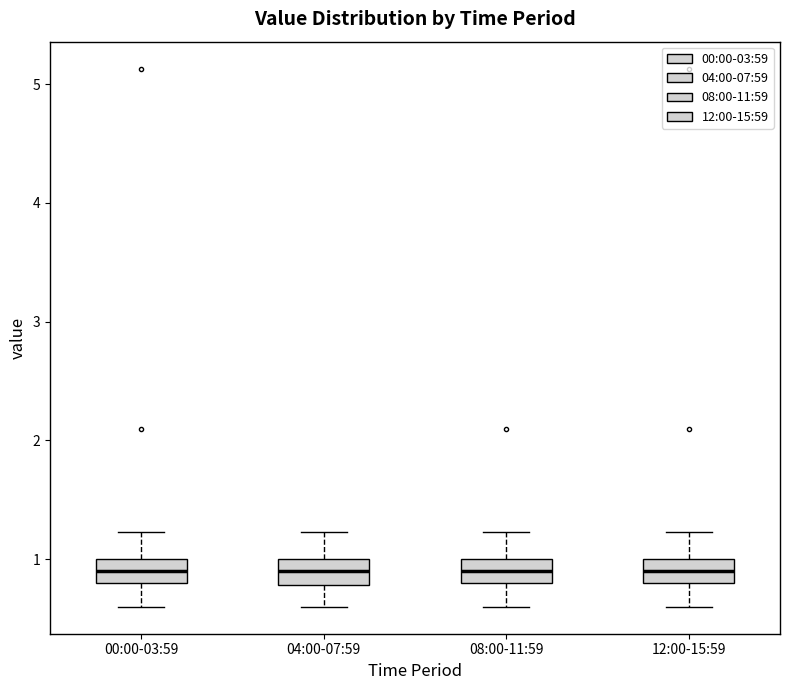

Reading left to right, transcribe this box plot: for each box, give where its median line is, the range the box spans, and where its two whiskers end, as read against the y-axis. The values are not printed on the chart, so give them approximately, as read against the axis.

00:00-03:59: median 0.9, box 0.8 to 1.0, whiskers 0.6 to 1.2
04:00-07:59: median 0.9, box 0.8 to 1.0, whiskers 0.6 to 1.2
08:00-11:59: median 0.9, box 0.8 to 1.0, whiskers 0.6 to 1.2
12:00-15:59: median 0.9, box 0.8 to 1.0, whiskers 0.6 to 1.2